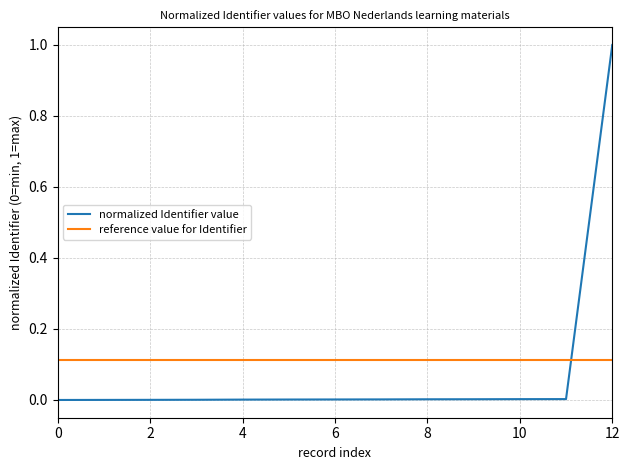

Rank the series by their maximum value, from highest to lowest.

normalized Identifier value, reference value for Identifier